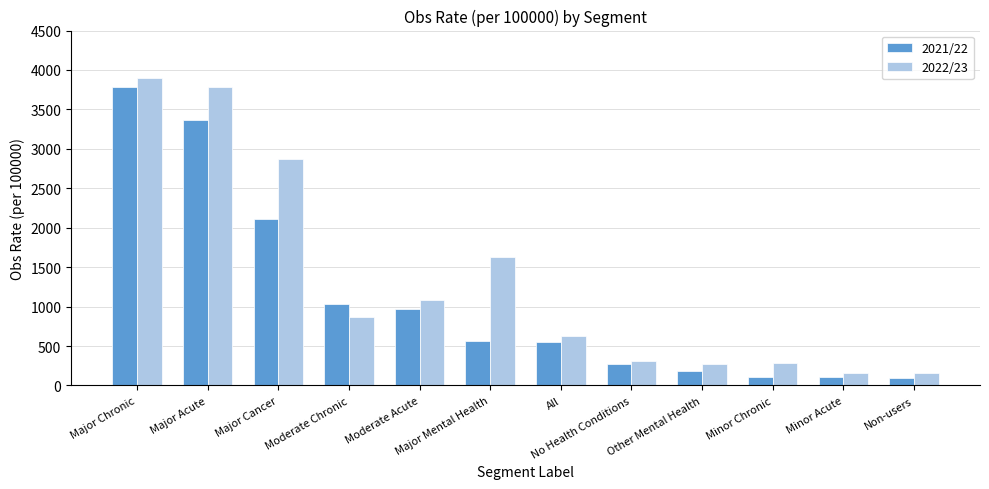

What is the total value across all series at Major Mental Health?

2194.0